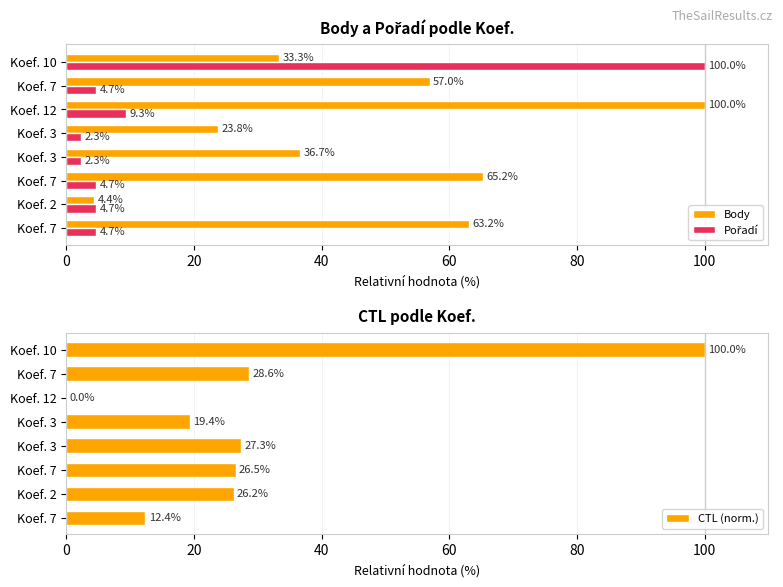

List the series in order of their peak value, lowest first.

Body, Pořadí, CTL (norm.)